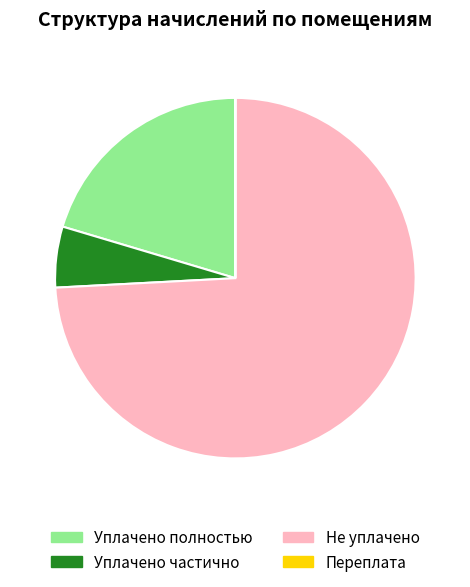

Is there any slice that represents more than half of the pie?

Yes